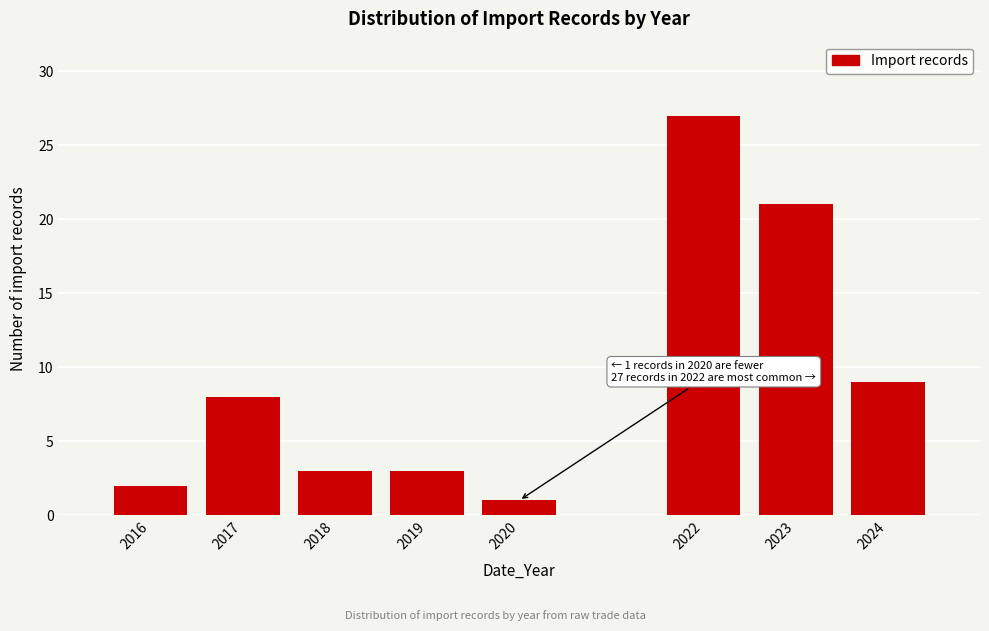

Reading left to right, what are all the values shown in this chart?

2016=2	2017=8	2018=3	2019=3	2020=1	2022=27	2023=21	2024=9